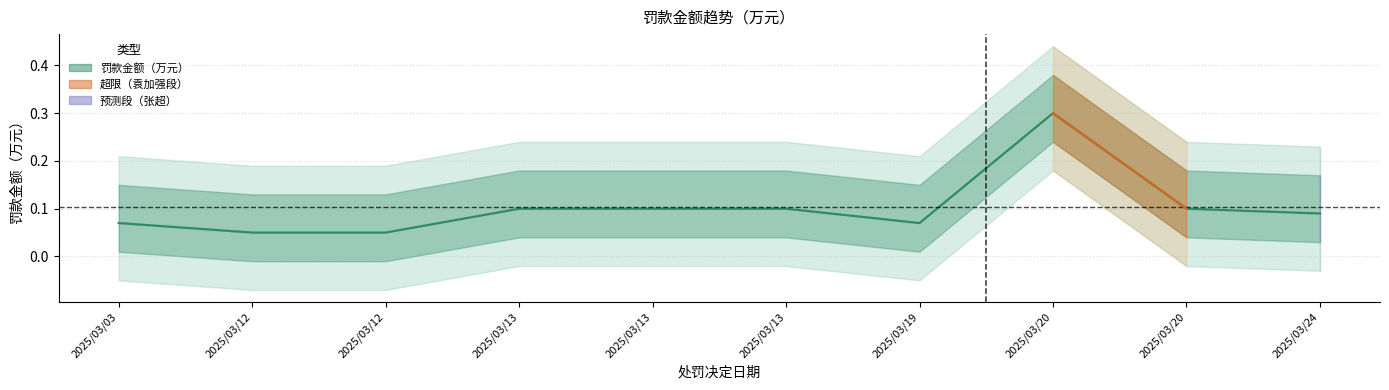

True or false: the data shows 0.1 at 2025/03/13.

True